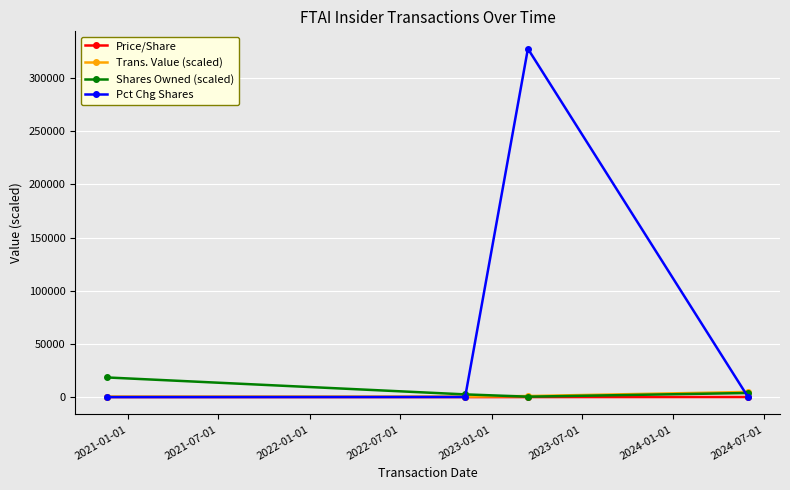

In Shares Owned (scaled), how many points are lower than both neighbors (excluding endpoints)?

1